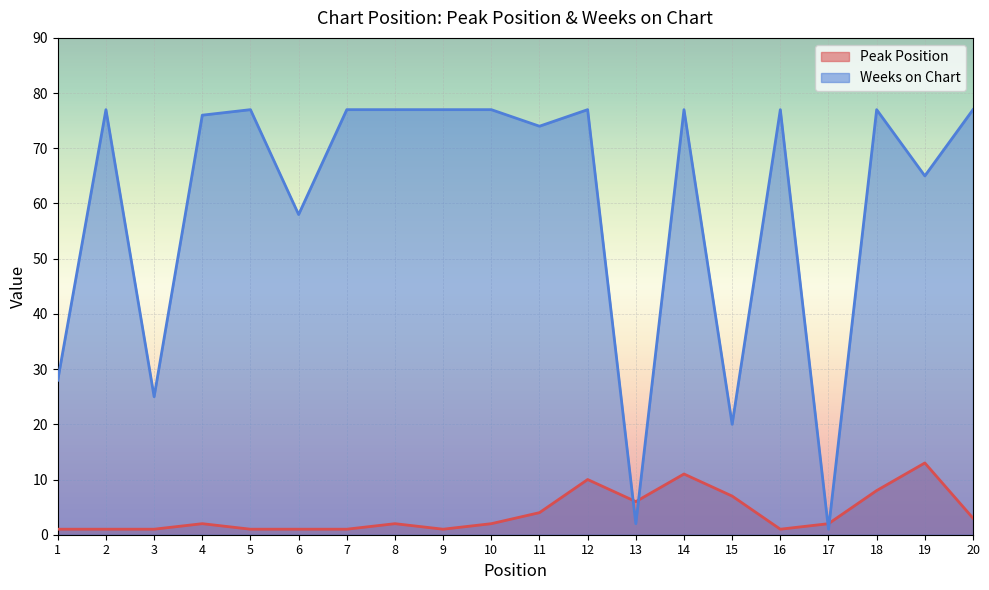

In Weeks on Chart, how many points are higher than both neighbors (excluding endpoints)?

6